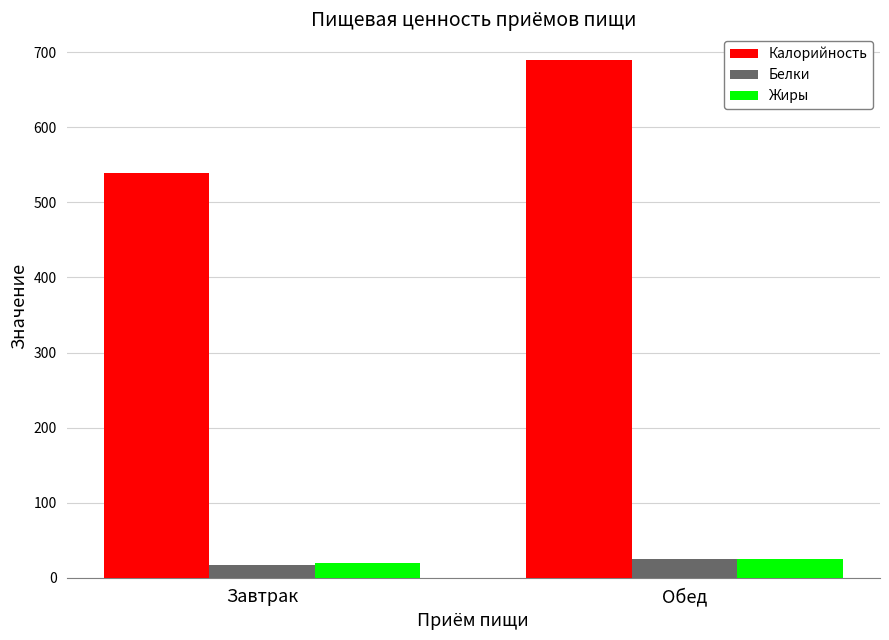

Reading left to right, list all the values displayed in this chart.

Калорийность: Завтрак=539.3	Обед=689.3
Белки: Завтрак=17.3	Обед=25.4
Жиры: Завтрак=20.4	Обед=25.1